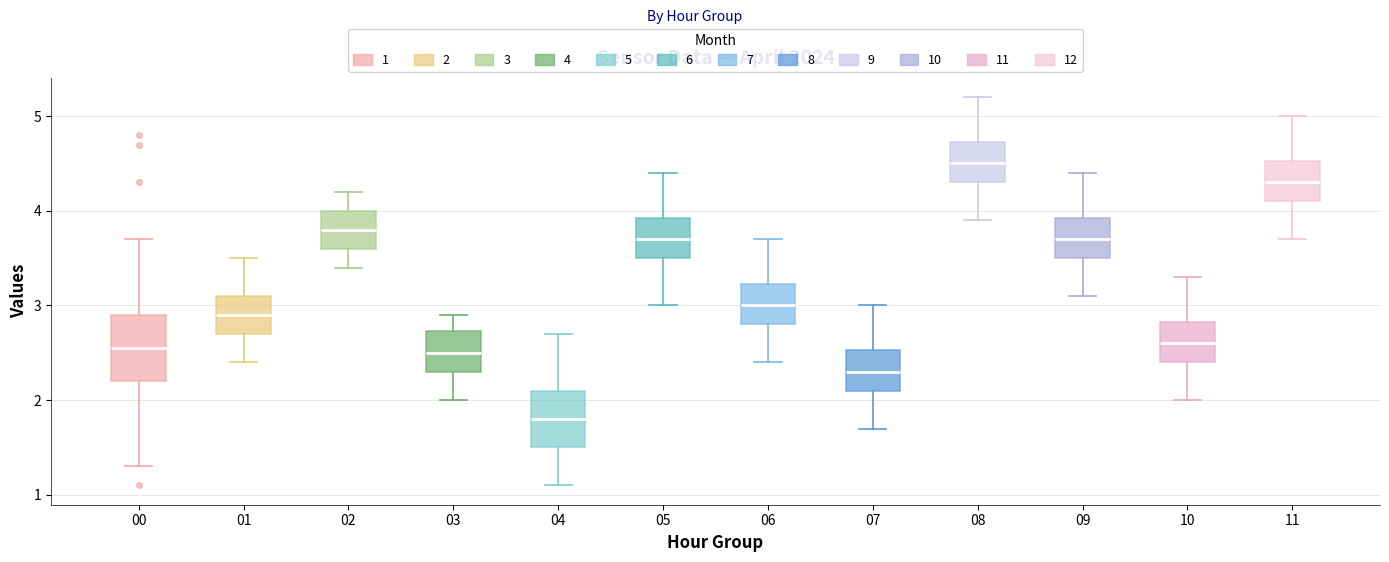

Reading left to right, read every box against the y-axis: the position of its median line, the range the box covers, and the ends of its whiskers. The values are not printed on the chart, so give them approximately, as read against the axis.

00: median 2.6, box 2.2 to 2.9, whiskers 1.3 to 3.7
01: median 2.9, box 2.7 to 3.1, whiskers 2.4 to 3.5
02: median 3.8, box 3.6 to 4.0, whiskers 3.4 to 4.2
03: median 2.5, box 2.3 to 2.7, whiskers 2.0 to 2.9
04: median 1.8, box 1.5 to 2.1, whiskers 1.1 to 2.7
05: median 3.7, box 3.5 to 3.9, whiskers 3.0 to 4.4
06: median 3.0, box 2.8 to 3.2, whiskers 2.4 to 3.7
07: median 2.3, box 2.1 to 2.5, whiskers 1.7 to 3.0
08: median 4.5, box 4.3 to 4.7, whiskers 3.9 to 5.2
09: median 3.7, box 3.5 to 3.9, whiskers 3.1 to 4.4
10: median 2.6, box 2.4 to 2.8, whiskers 2.0 to 3.3
11: median 4.3, box 4.1 to 4.5, whiskers 3.7 to 5.0